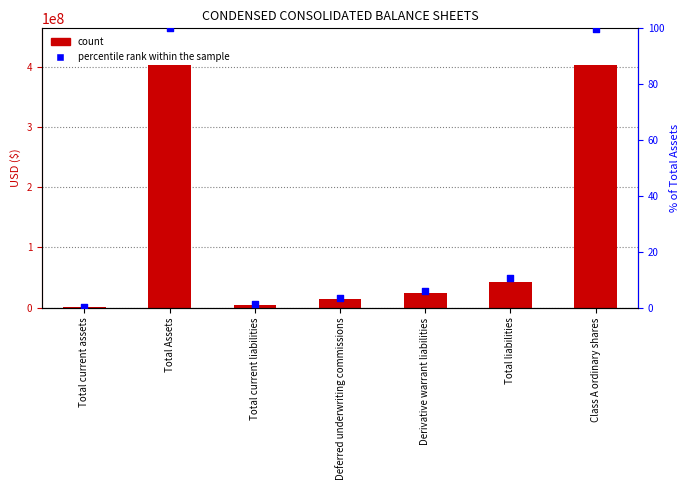

At how many categories does at least one series exceed 287196575?

2